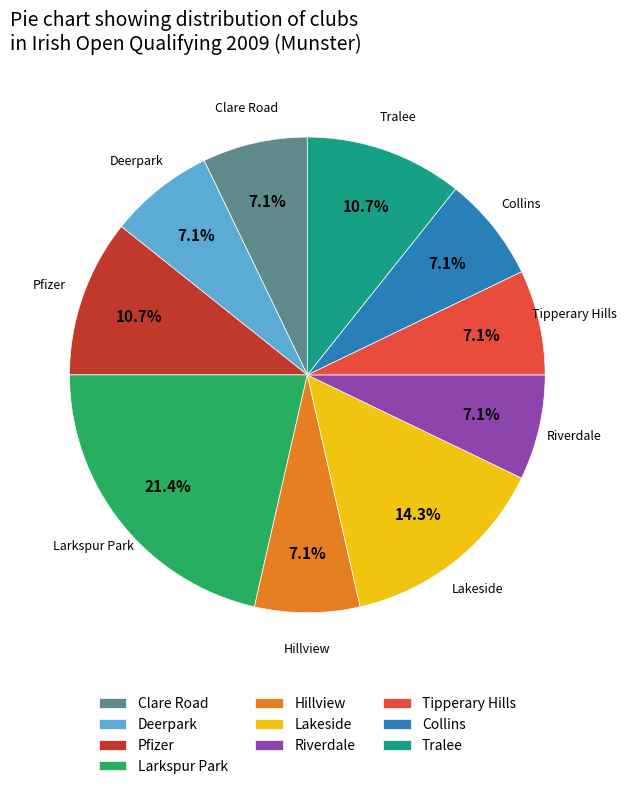

Does Riverdale represent more than half of the total?

No